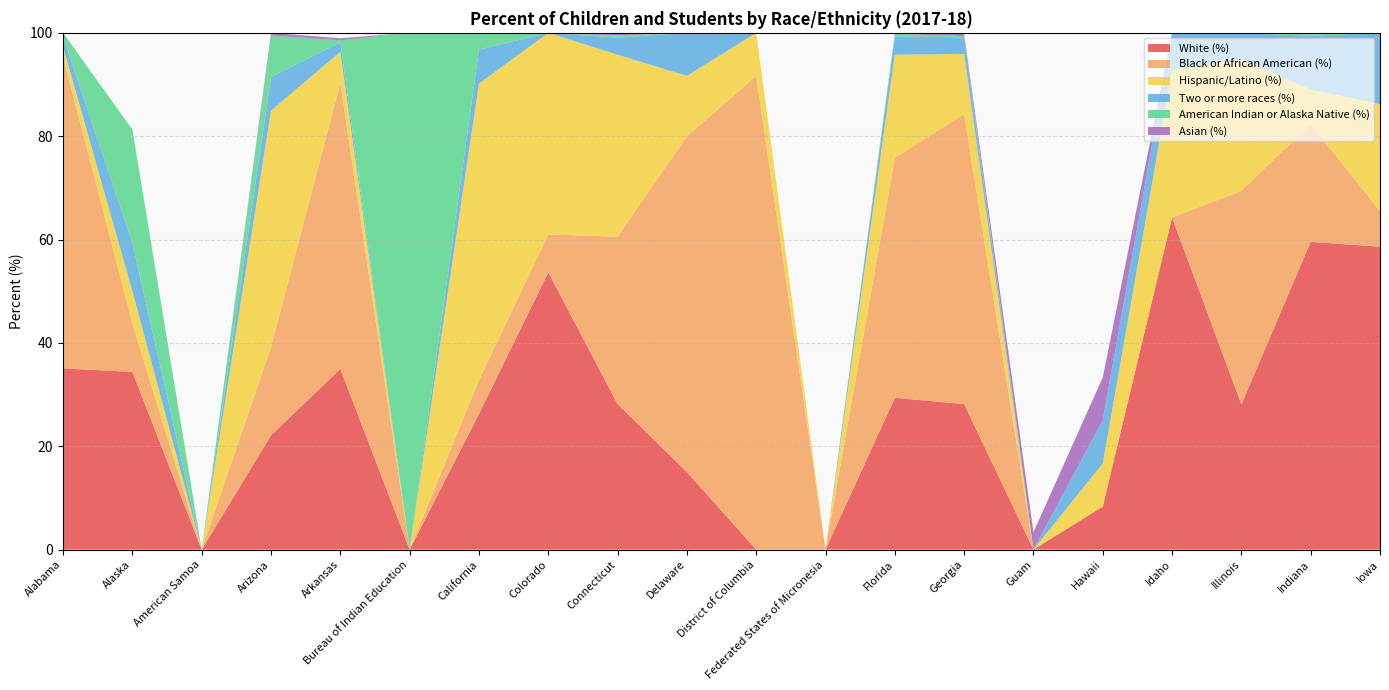

Reading left to right, list all the values displayed in this chart.

White (%): 35.1	34.4	0.0	22.1	35.0	0.0	26.2	53.7	28.2	15.0	0.0	0.0	29.4	28.1	0.0	8.3	64.3	28.1	59.5	58.6
Black or African American (%): 60.2	9.4	0.0	17.1	55.4	0.0	6.6	7.3	32.4	65.0	91.7	0.0	46.5	56.2	0.0	0.0	0.0	41.3	22.8	6.9
Hispanic/Latino (%): 2.0	6.2	0.0	45.7	6.0	0.0	57.4	39.0	35.2	11.7	8.3	0.0	19.9	11.6	0.0	8.3	28.6	25.4	6.7	20.7
Two or more races (%): 2.0	9.4	0.0	6.5	1.8	0.0	6.6	0.0	3.3	8.3	0.0	0.0	3.5	3.2	0.0	8.3	7.1	5.2	10.4	13.8
American Indian or Alaska Native (%): 0.7	21.9	0.0	8.0	0.4	100.0	3.3	0.0	0.5	0.0	0.0	0.0	0.5	0.2	0.0	0.0	0.0	0.0	0.3	0.0
Asian (%): 0.0	0.0	0.0	0.5	0.4	0.0	0.0	0.0	0.5	0.0	0.0	0.0	0.0	0.4	3.4	8.3	0.0	0.0	0.3	0.0